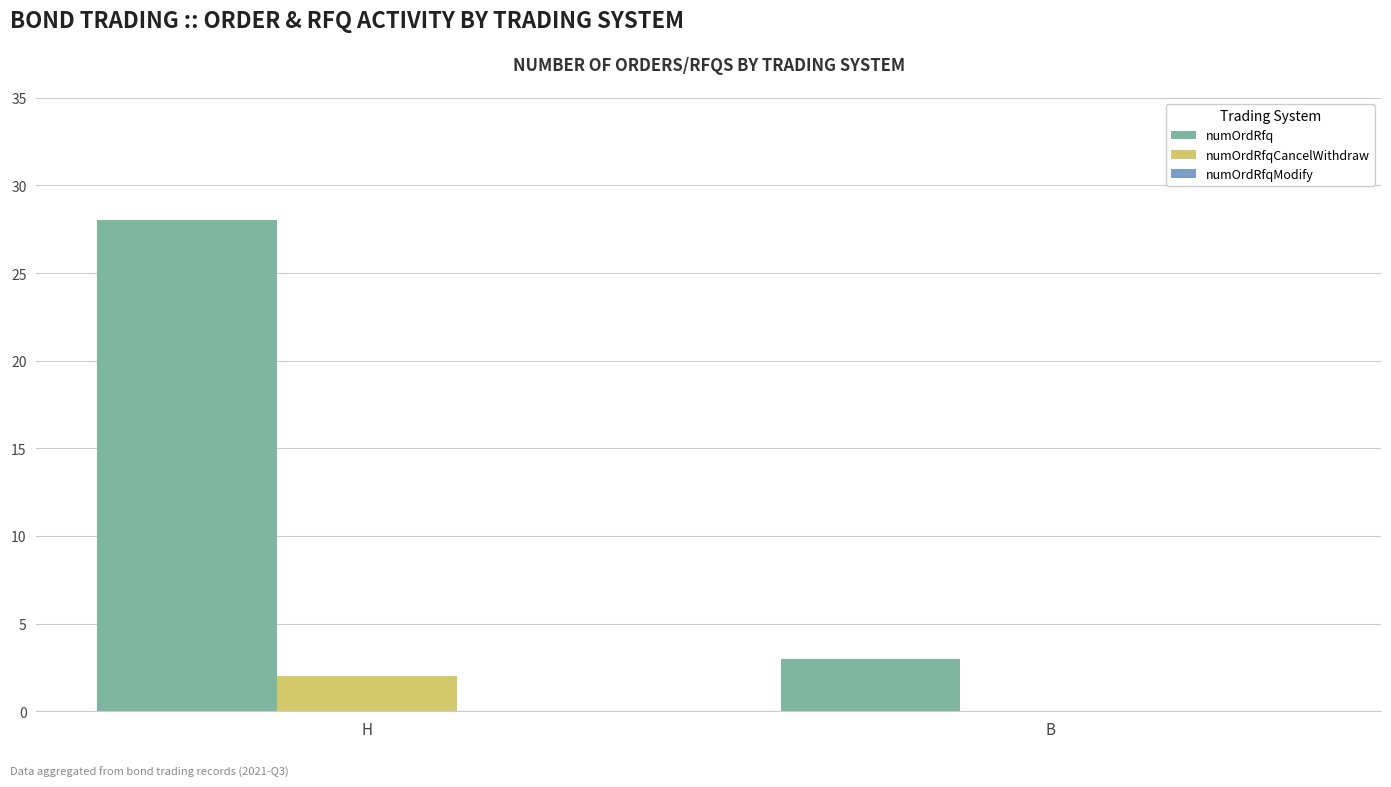

Read the numOrdRfq value at B.

3